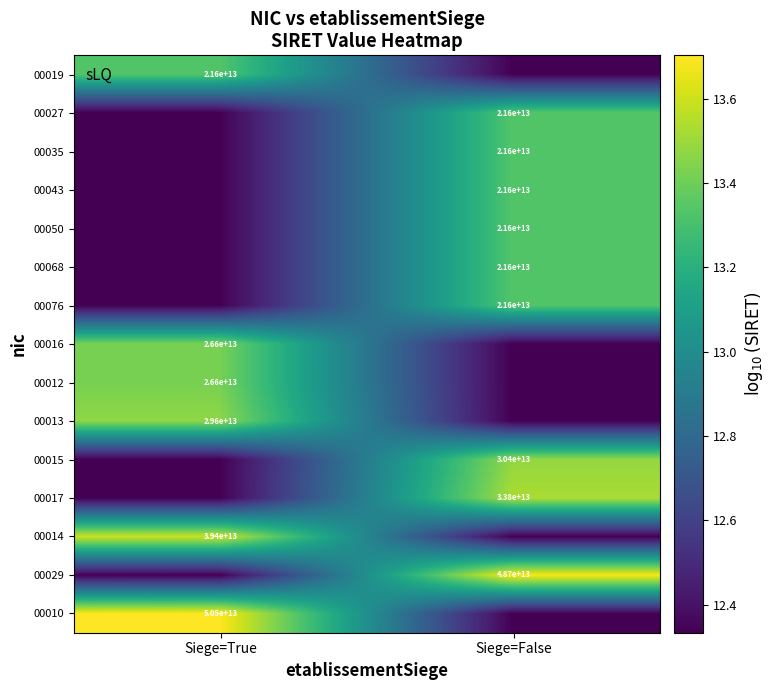

Is the value of 00019 at Siege=True greater than the value of 00016 at Siege=True?

No